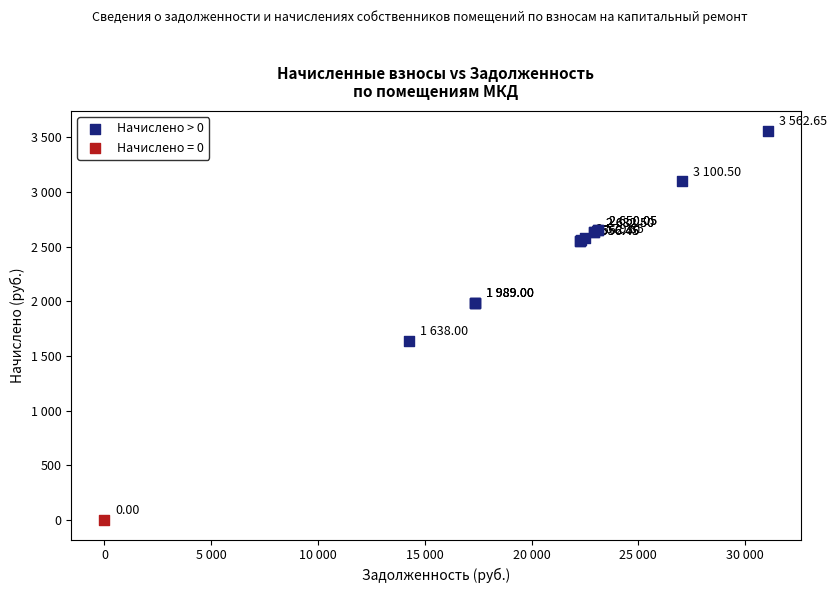

What are all the series names shown in the legend?

Начислено > 0, Начислено = 0